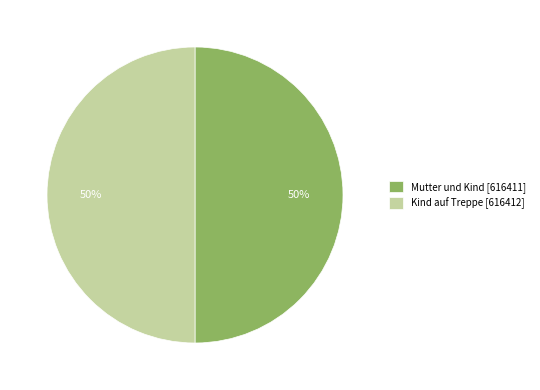

The Mutter und Kind slice represents 64% of the pie. True or false?

False